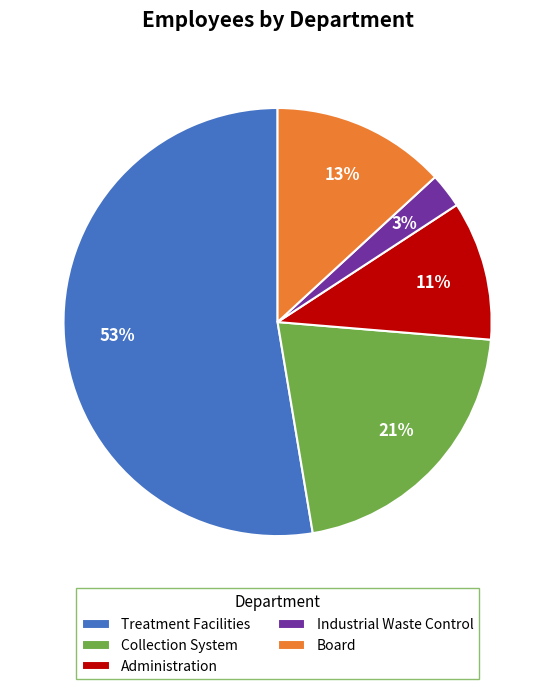

Combined, do Industrial Waste Control and Board account for over 50%?

No